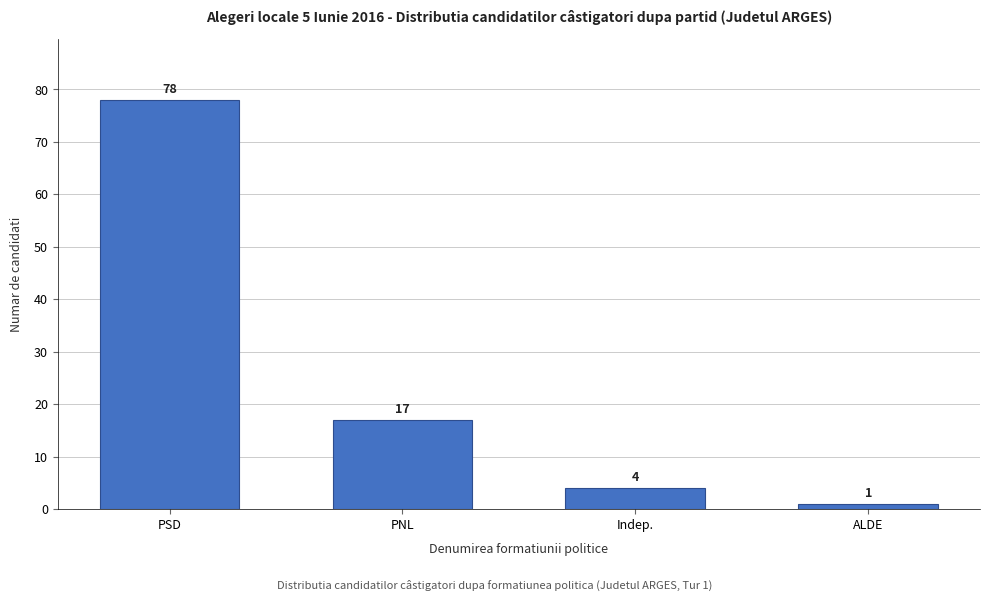

Reading left to right, what are all the values shown in this chart?

PSD=78	PNL=17	Indep.=4	ALDE=1